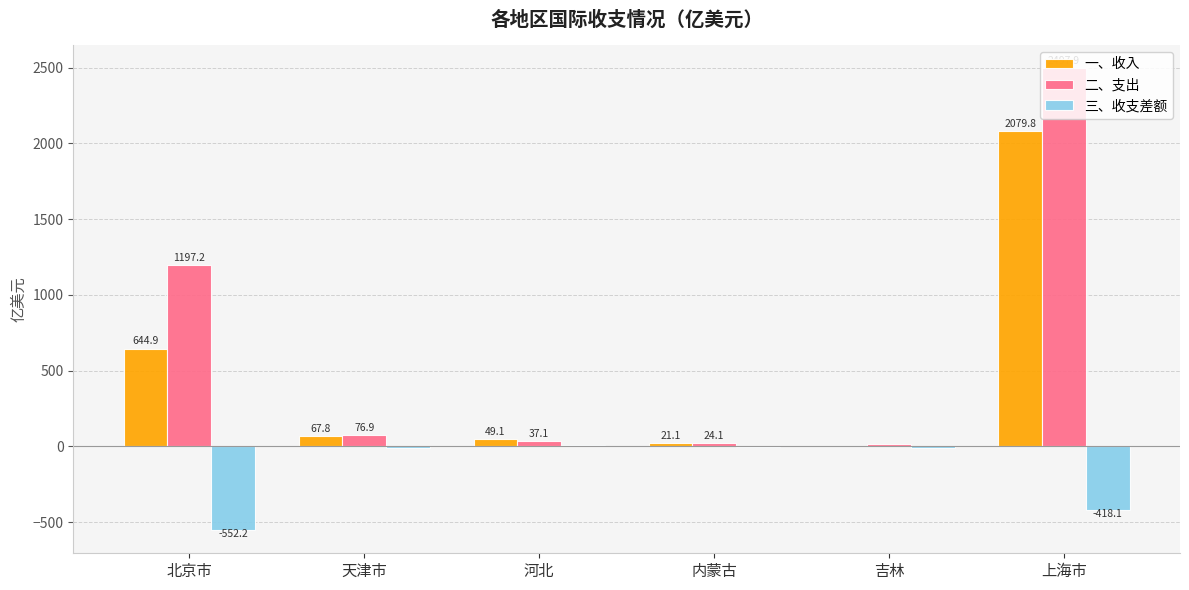

At which label is 一、收入 closest to 1042?

北京市